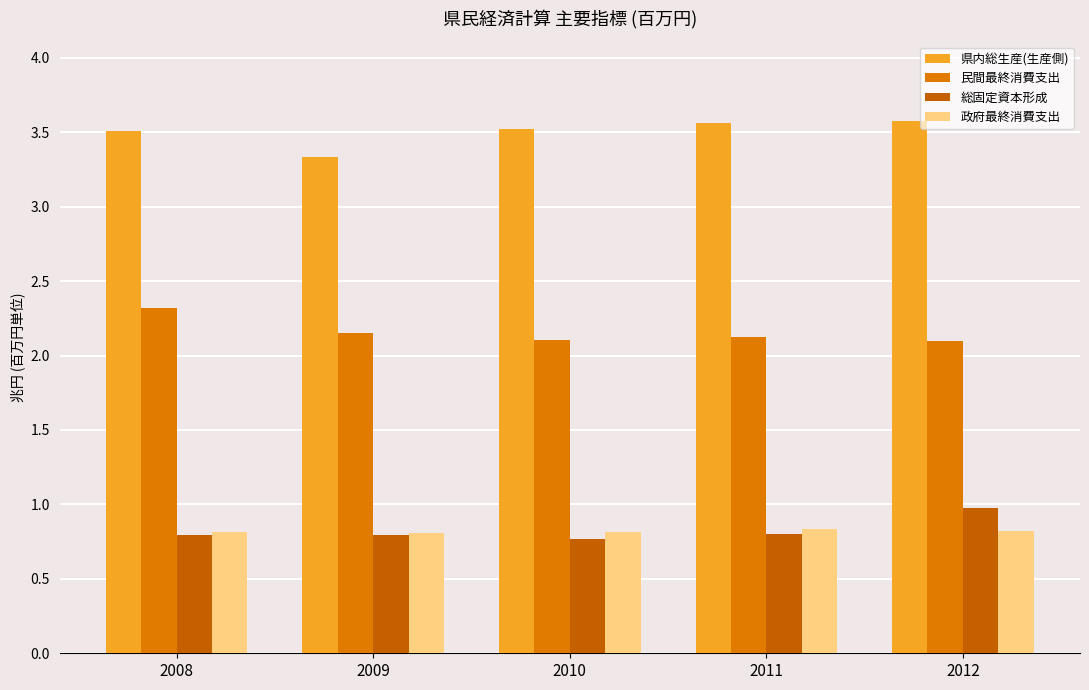

Which series has the largest total across all categories?

県内総生産(生産側)